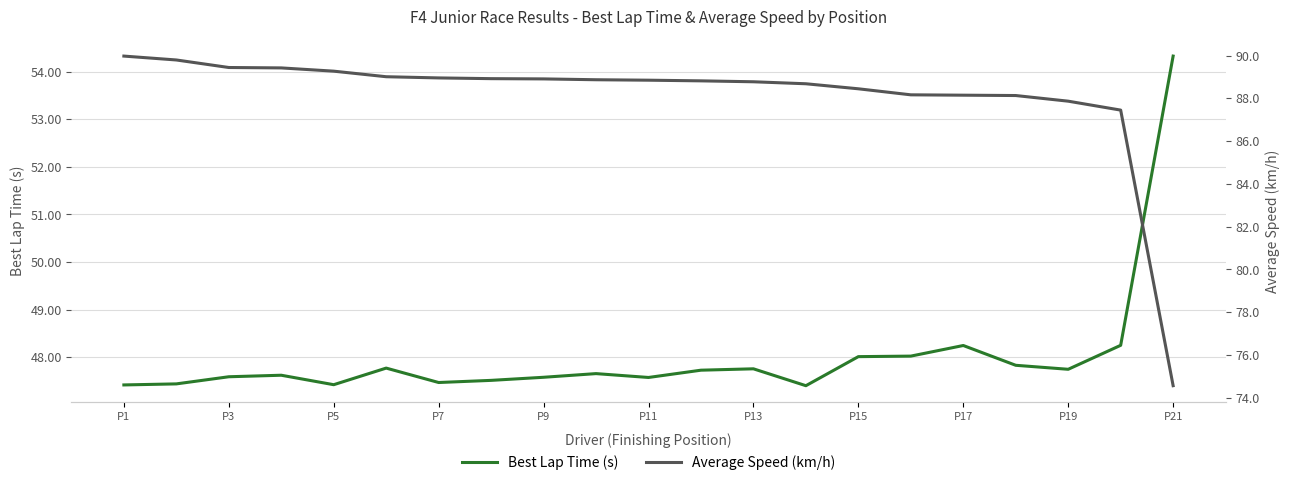

The Best Lap Time (s) series shows 75.9 at P13. True or false?

False